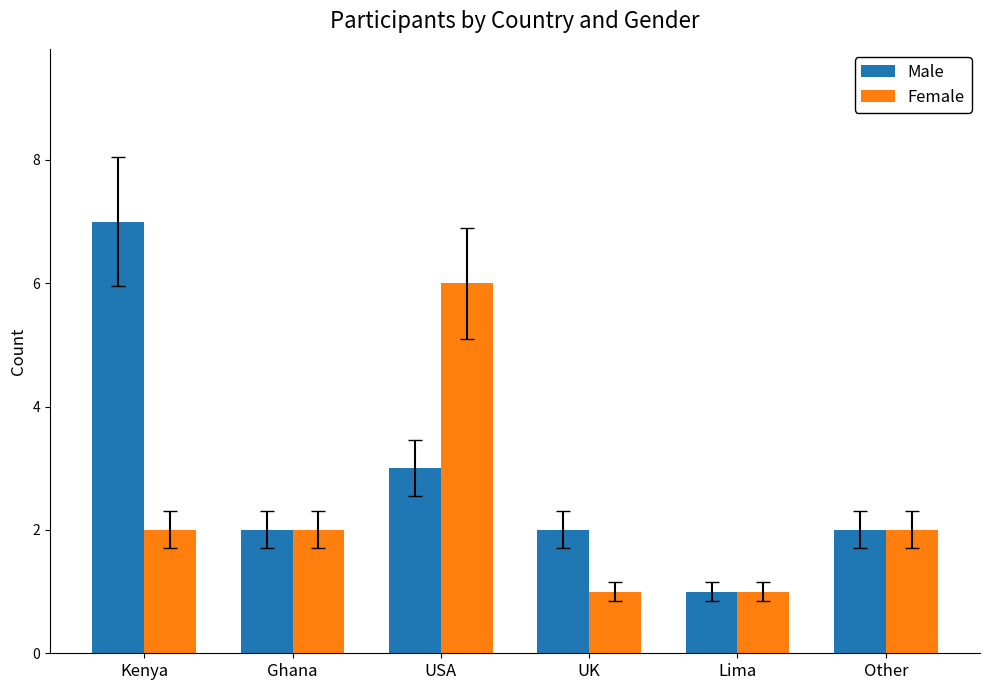

The Male series shows 2 at Ghana. True or false?

True